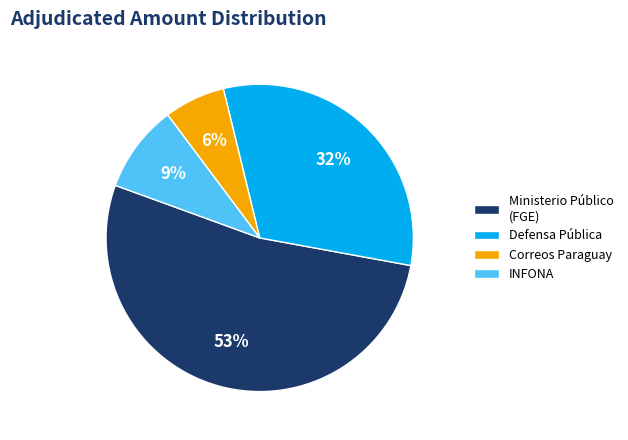

To the nearest percent, what portion does Ministerio Público (FGE) represent?

53%